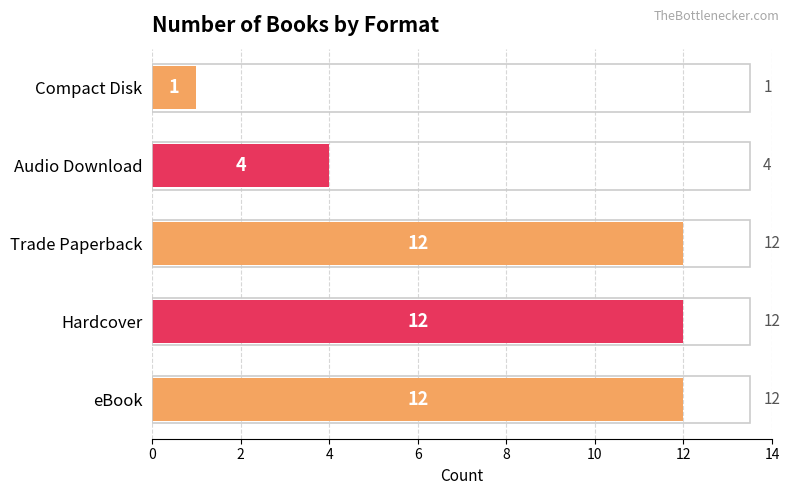

How many distinct data groups are displayed?

1